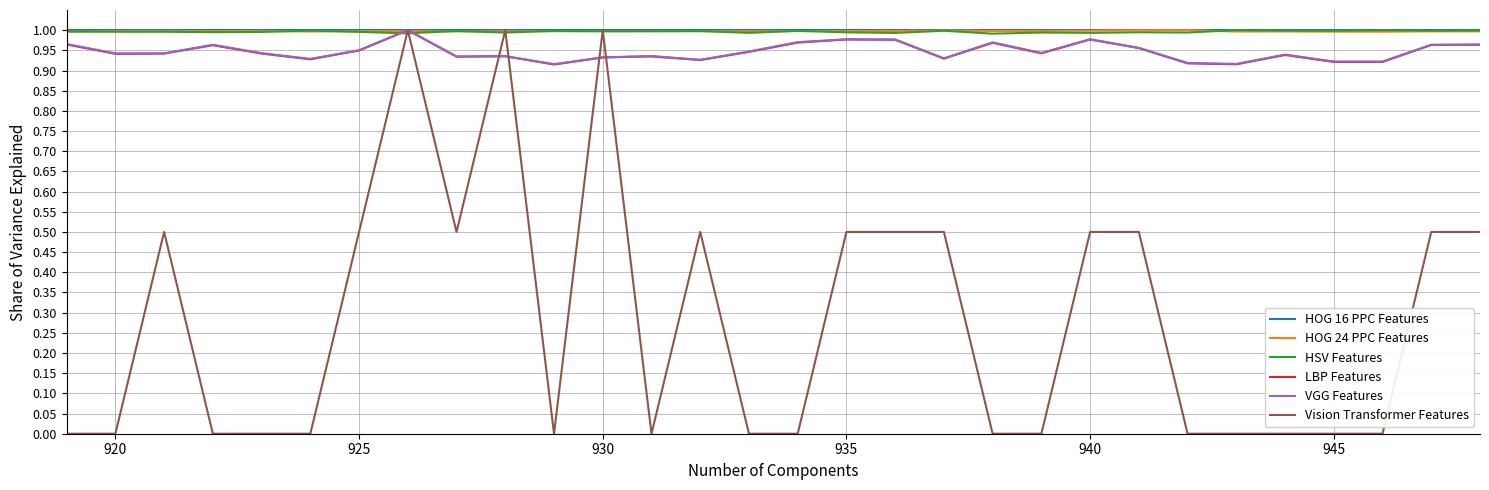

Which series has the largest range (max minus min)?

Vision Transformer Features